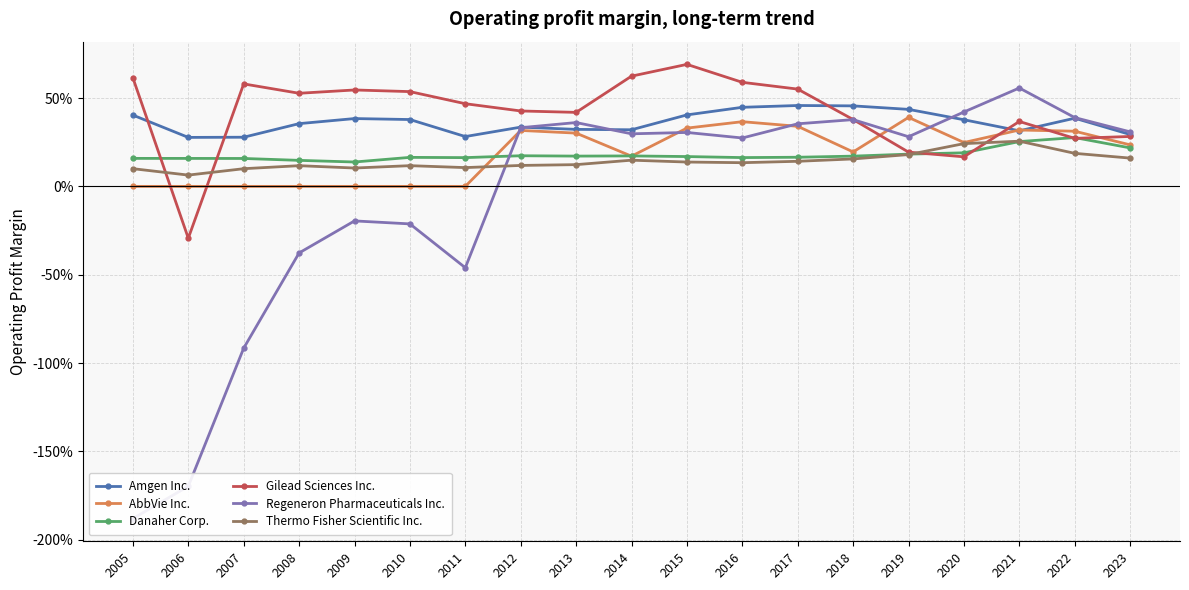

Does the chart have visible grid lines?

Yes